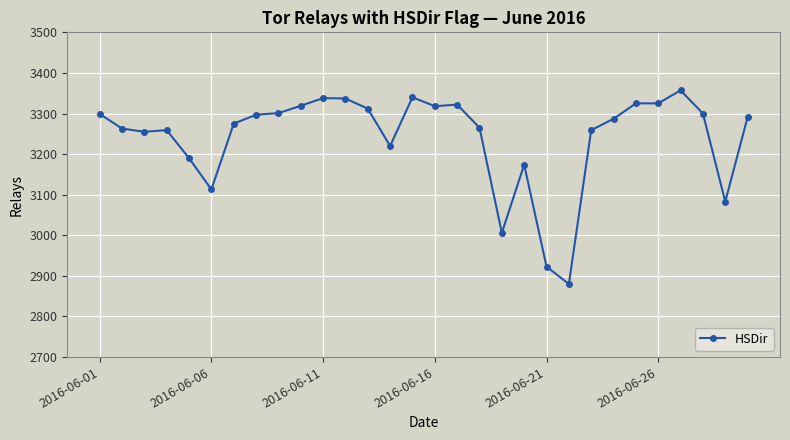

What is the value of the 5th point from the left?

3190